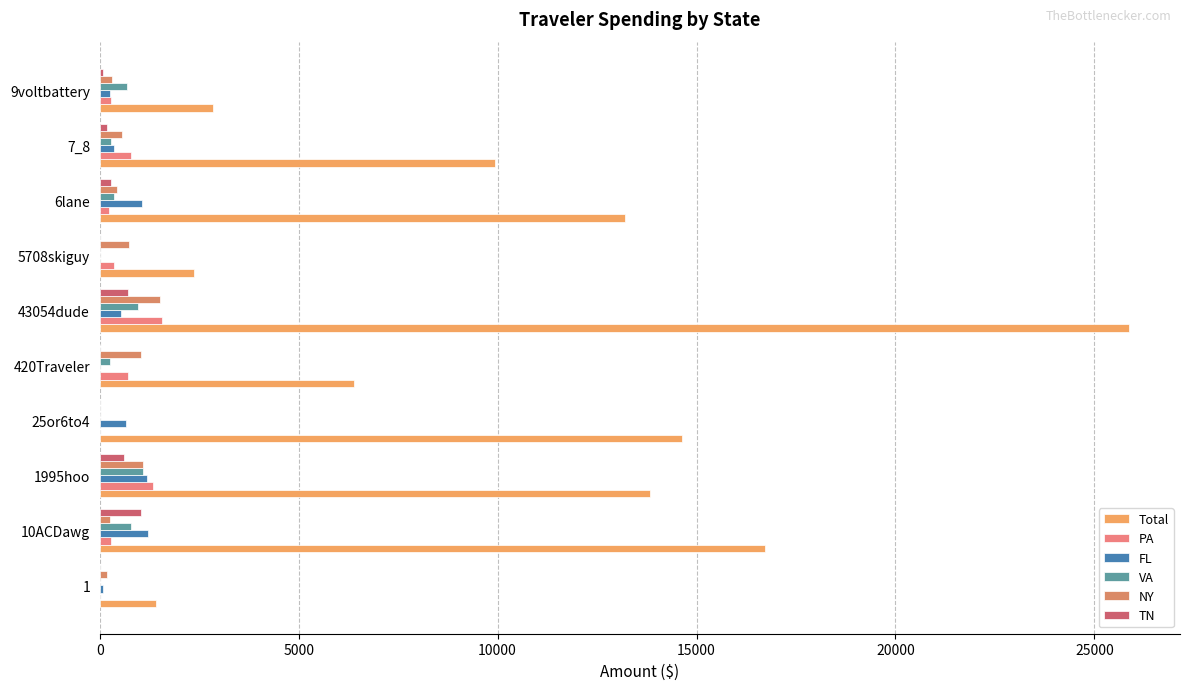

At which category is the sum across all series the highest?

43054dude